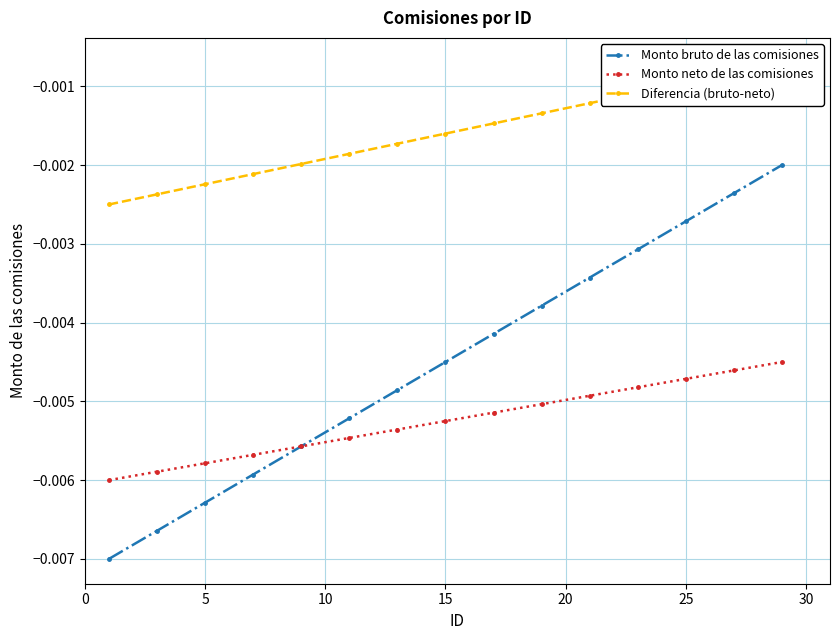

What is the sum of all Monto neto de las comisiones values?

-0.1